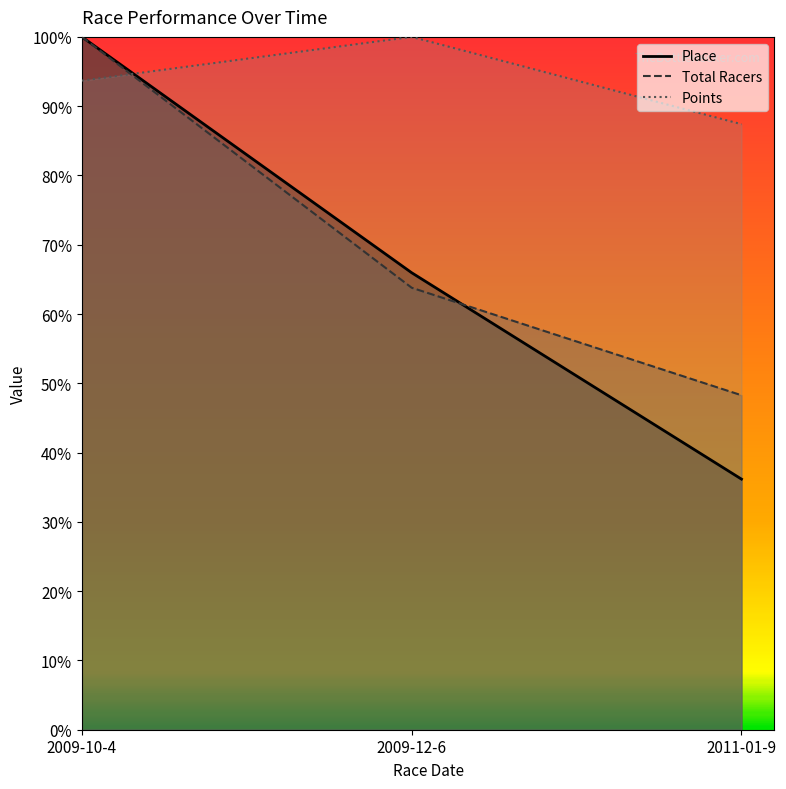

Rank the series at 2011-01-9 from lowest to highest value.

Place, Total Racers, Points